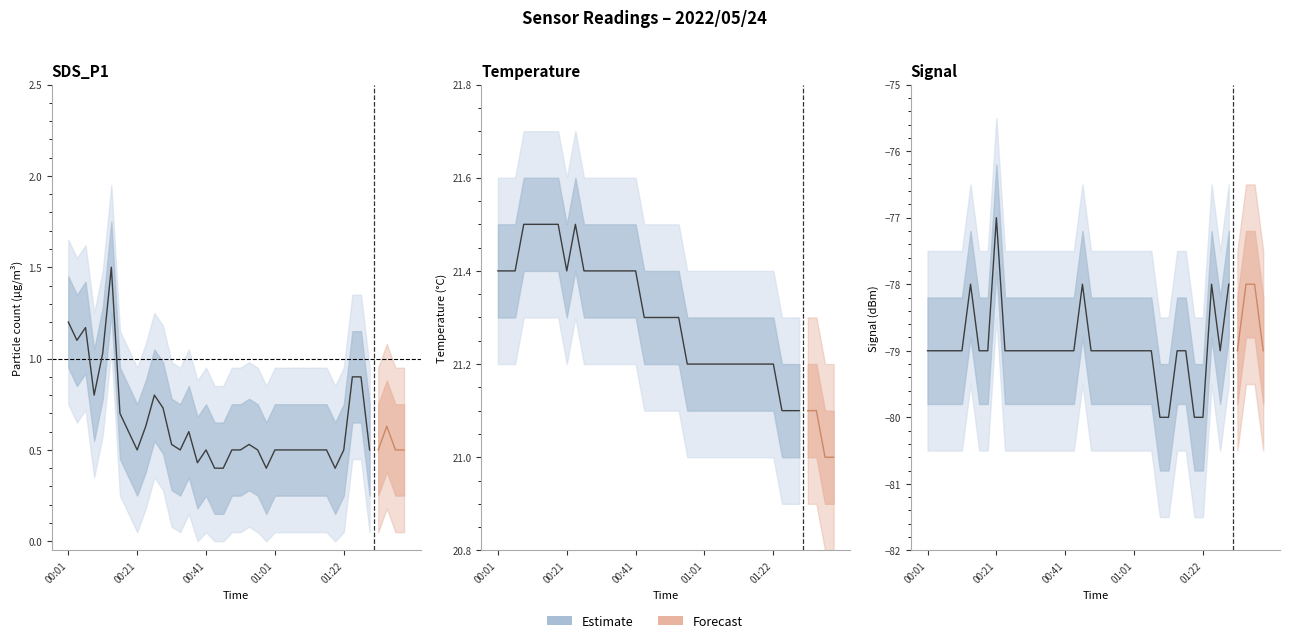

Where is the first local minimum for Temp?

00:21